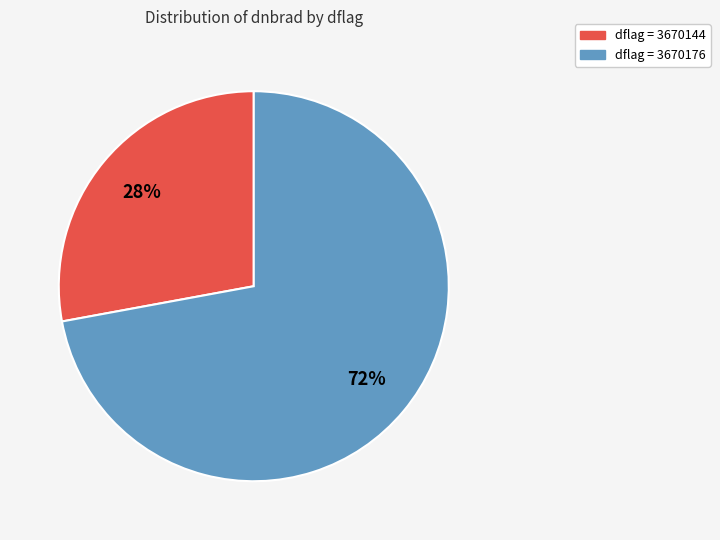

Do dflag = 3670176 and dflag = 3670144 together represent more than half of the pie?

Yes